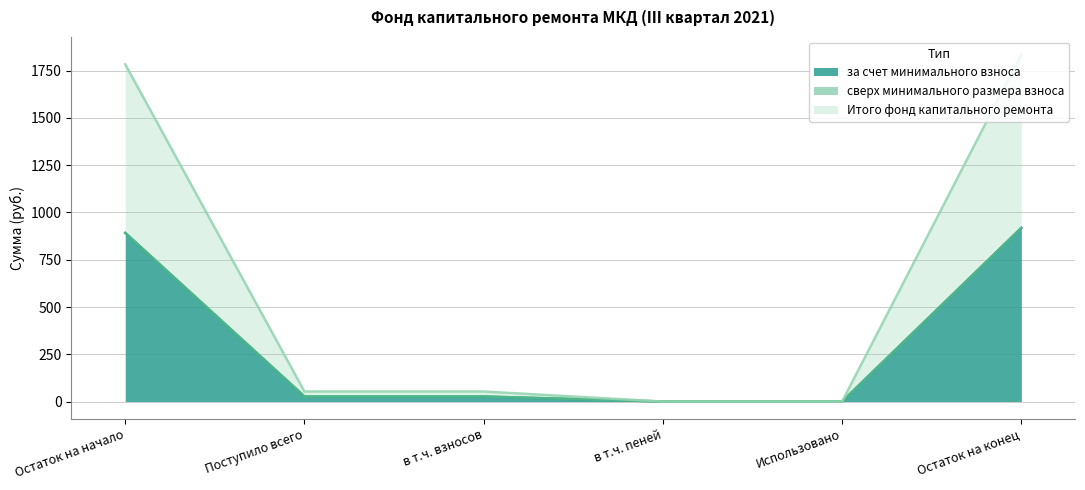

What position from the right is Использовано?

2